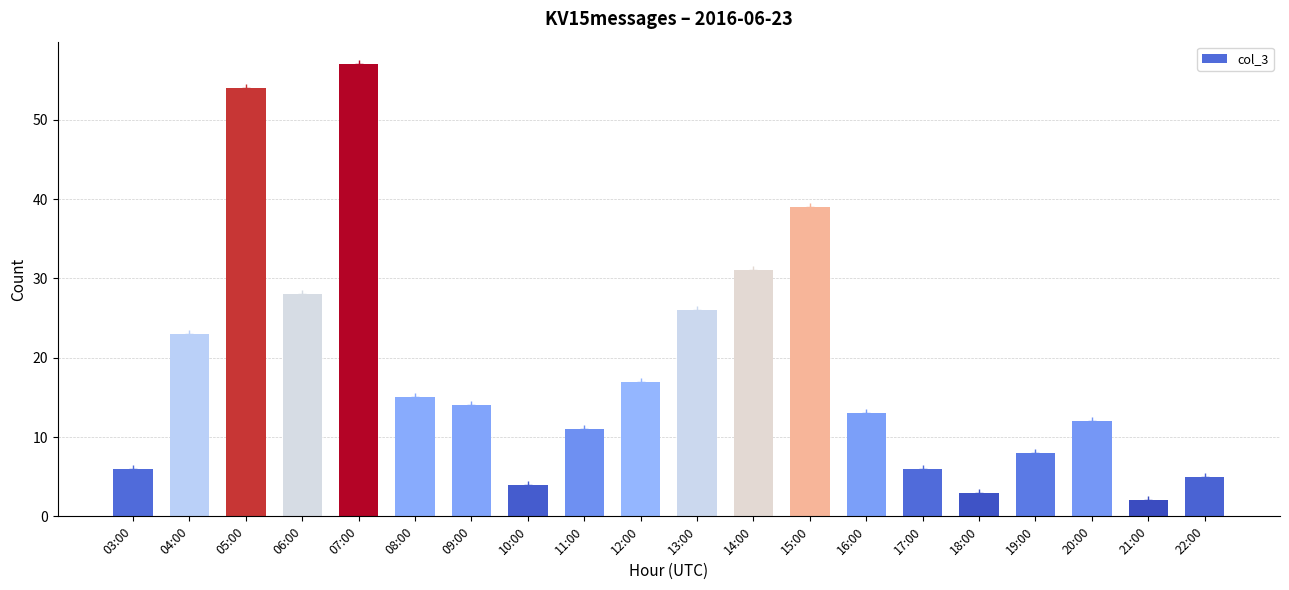

List the labels in order of value, largest first.

07:00, 05:00, 15:00, 14:00, 06:00, 13:00, 04:00, 12:00, 08:00, 09:00, 16:00, 20:00, 11:00, 19:00, 03:00, 17:00, 22:00, 10:00, 18:00, 21:00